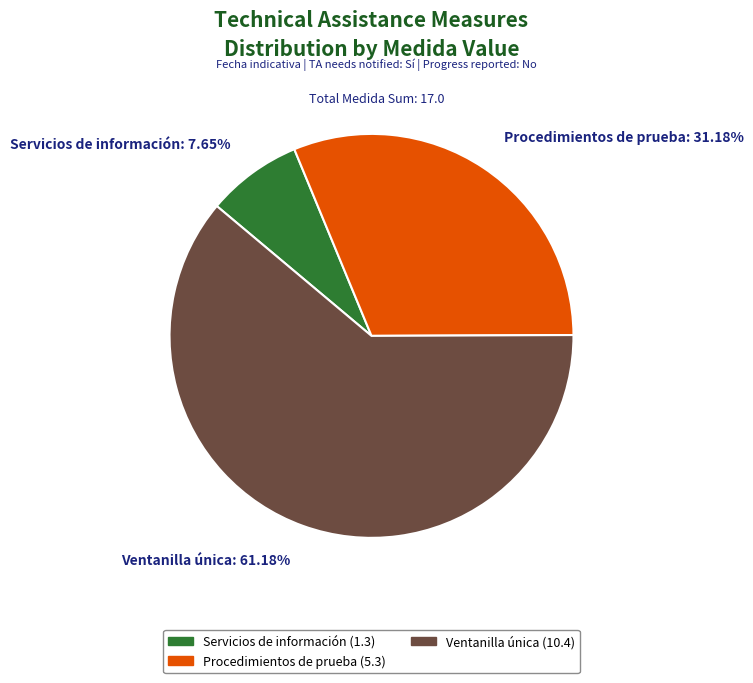

Which category has the biggest portion of the pie?

Ventanilla única: 61.18%